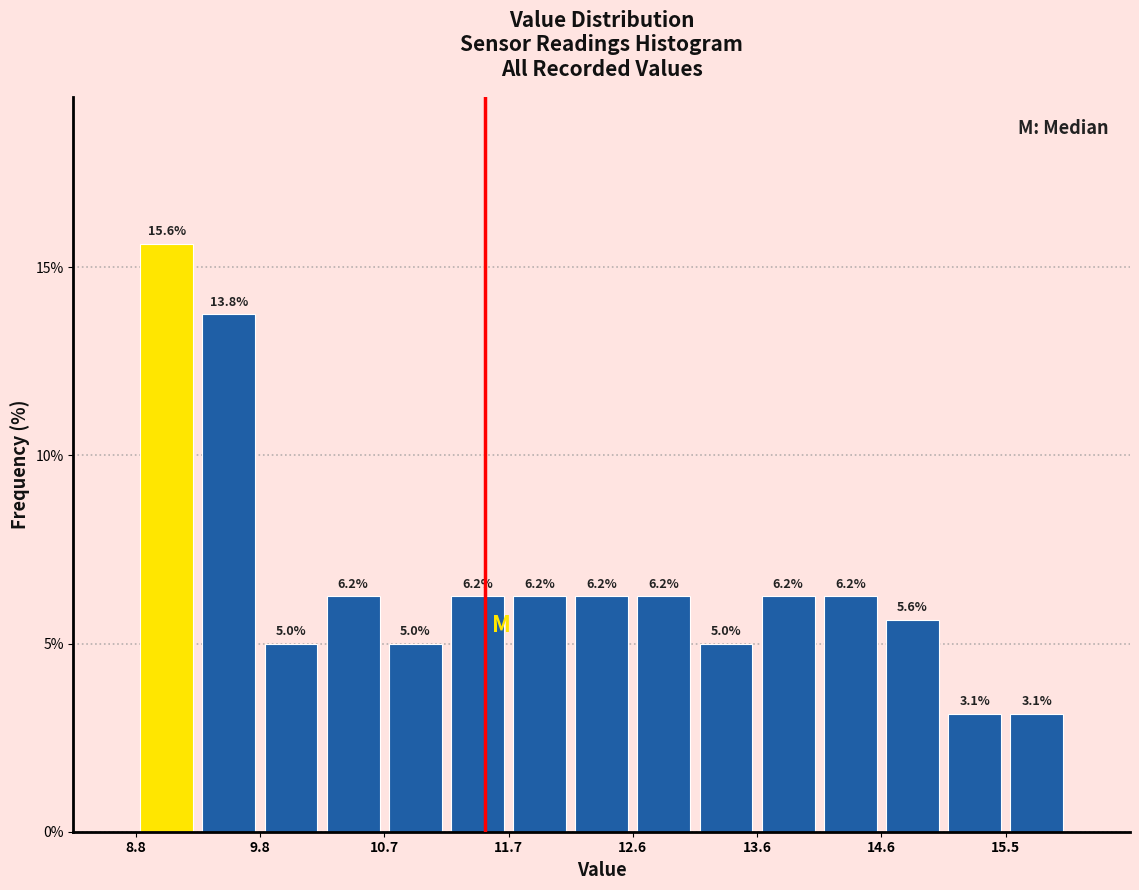

What is the height of the bar covering 11.20 to 11.68 on the x-axis? The bar edges are not printed on the chart, so give them approximately, as read against the axis.

6.2